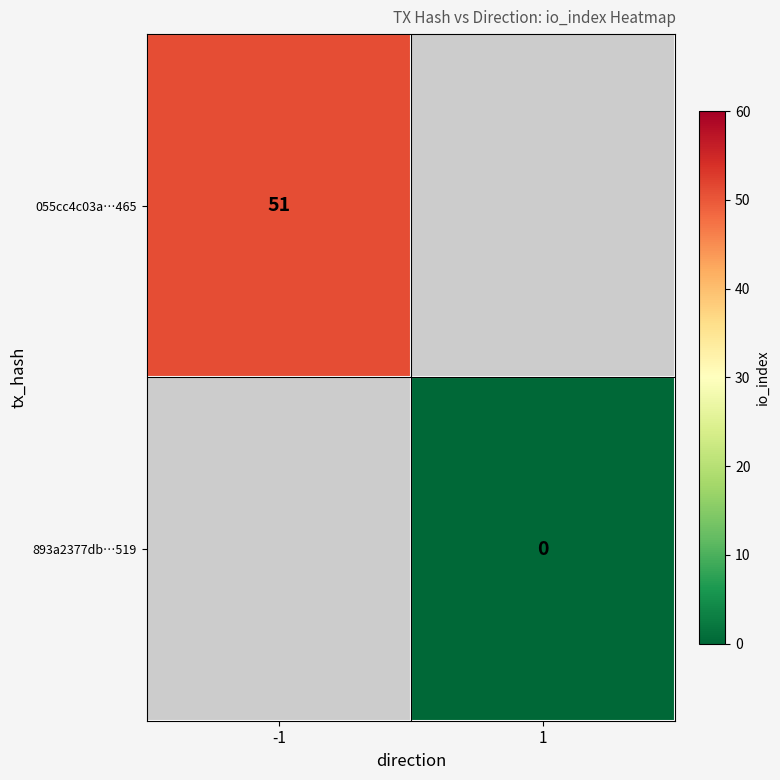

Is the value of 893a2377db…519 at 1 greater than the value of 055cc4c03a…465 at -1?

No